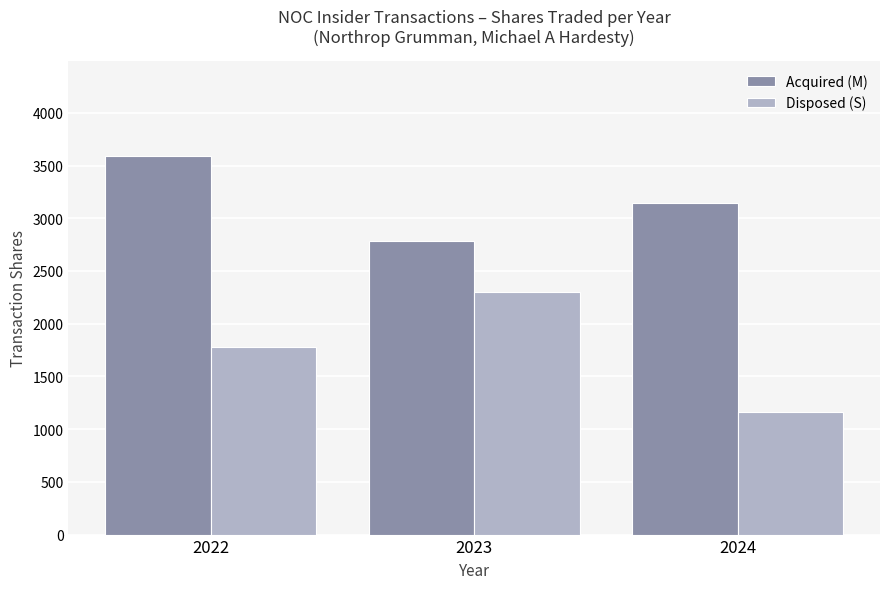

Reading left to right, extract all data points from this chart.

Acquired (M): 3591	2784	3143
Disposed (S): 1778	2305	1165